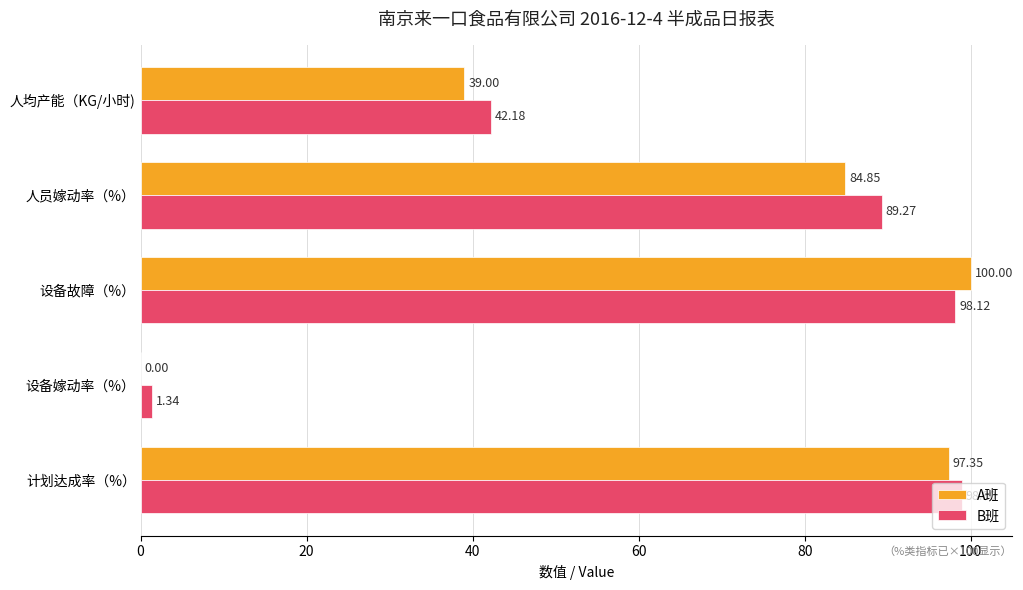

Which series has the largest total across all categories?

B班